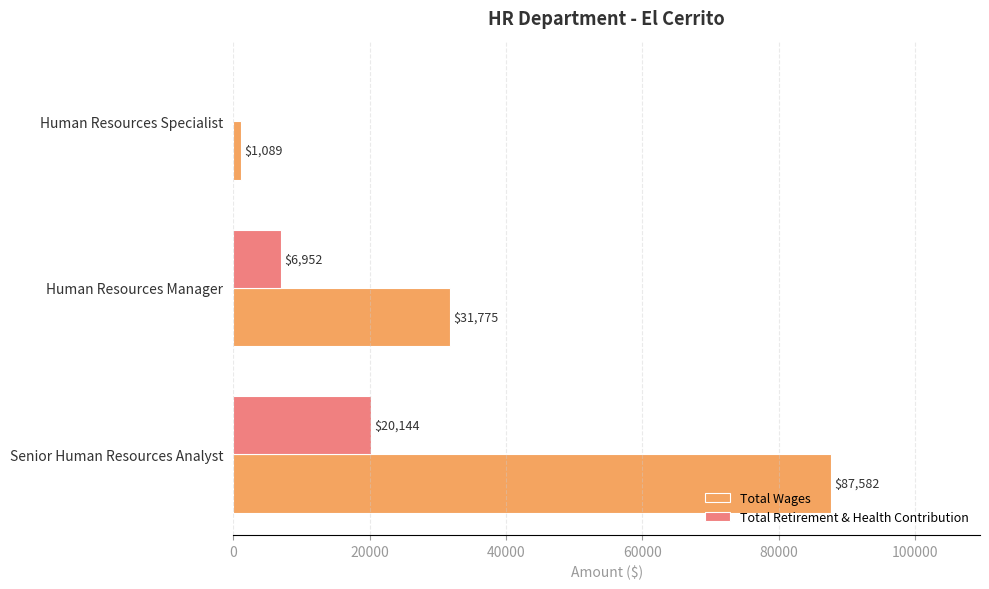

How many Total Wages values are between 1089 and 87582?

3